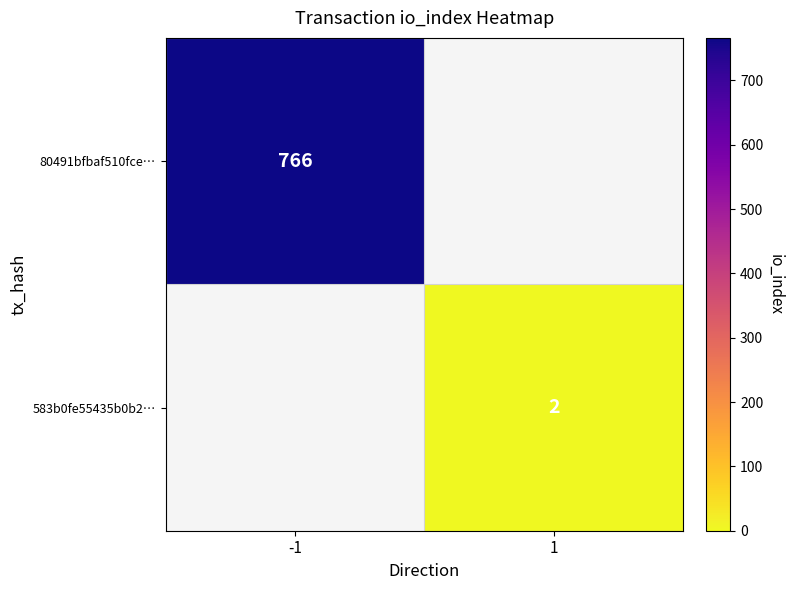

Is it true that 80491bfbaf510fce… equals 1183 at -1?

False